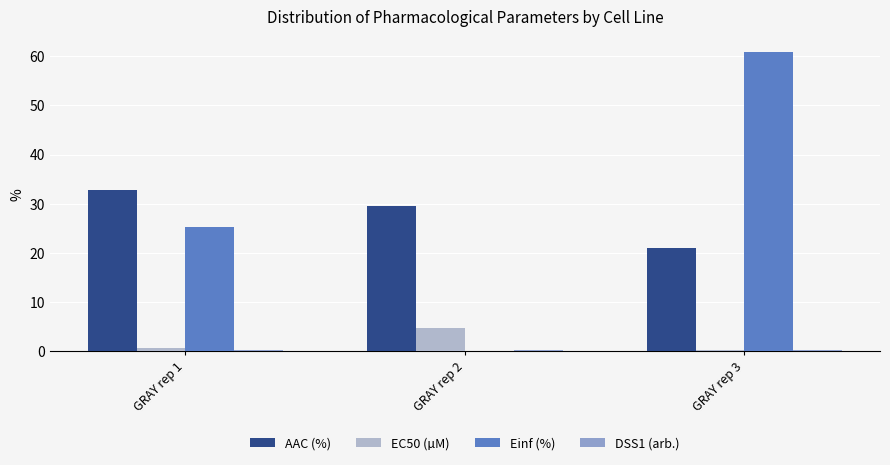

What is the sum of all AAC (%) values?

83.2